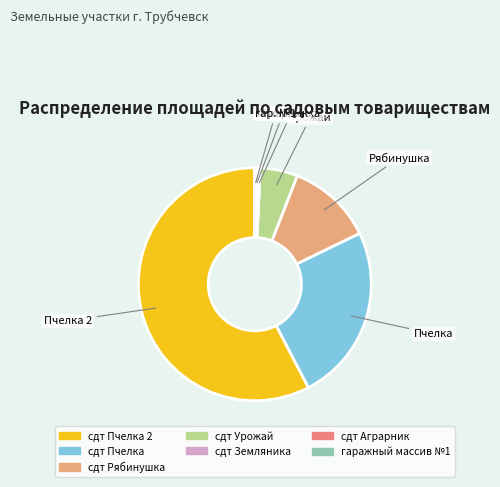

Which slice represents more than half of the pie?

сдт Пчелка 2